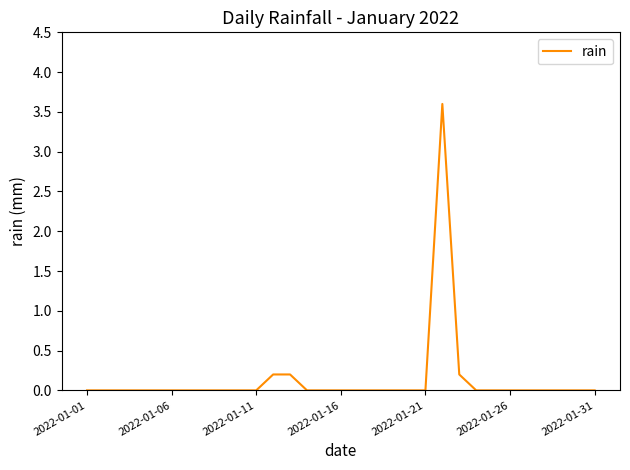

Reading right to left, list all the values displayed in this chart.

0.0	0.0	0.0	0.0	0.0	0.0	0.0	0.0	0.2	3.6	0.0	0.0	0.0	0.0	0.0	0.0	0.0	0.0	0.2	0.2	0.0	0.0	0.0	0.0	0.0	0.0	0.0	0.0	0.0	0.0	0.0